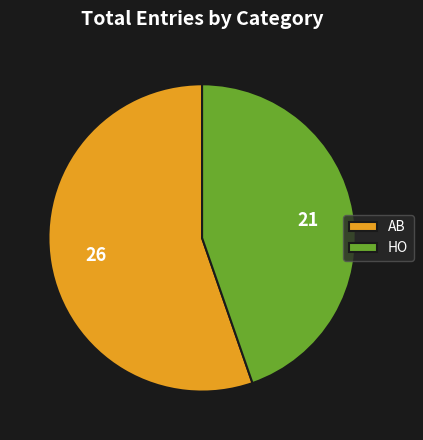

The HO slice represents 45% of the pie. True or false?

True